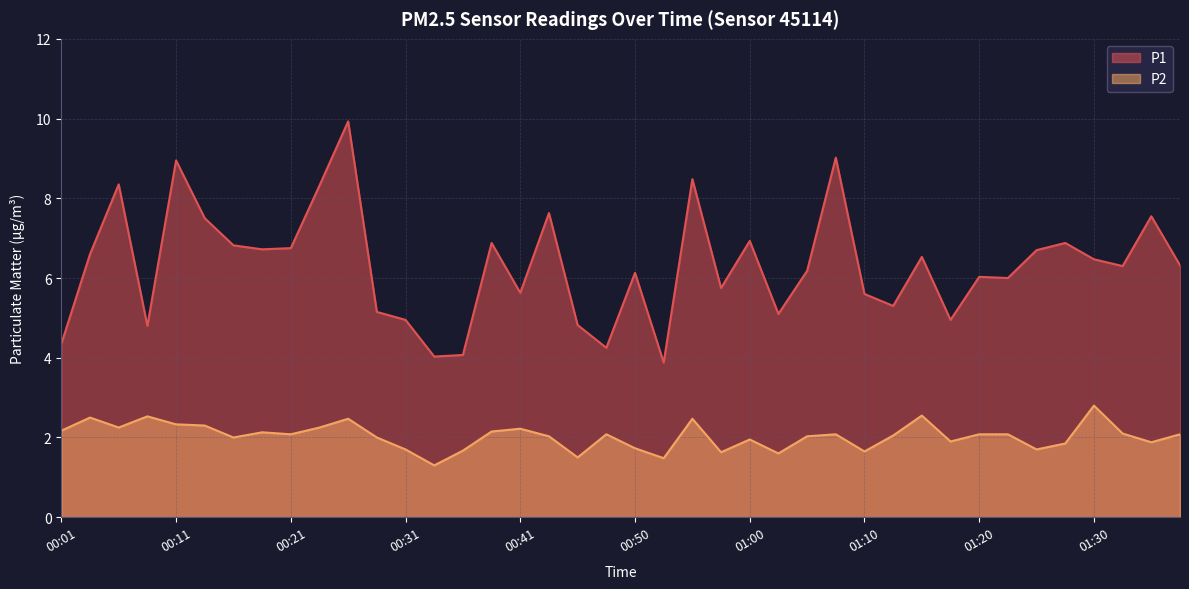

At which label is P1 closest to 6?

01:23